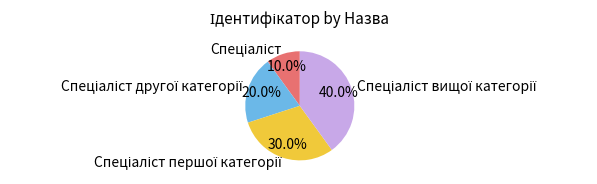

Is there any slice that represents more than half of the pie?

No